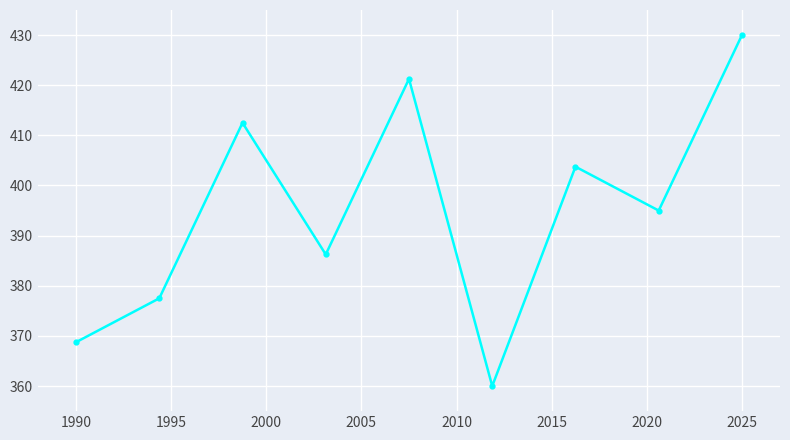

True or false: there are more than 0 points higher than both neighbors.

True